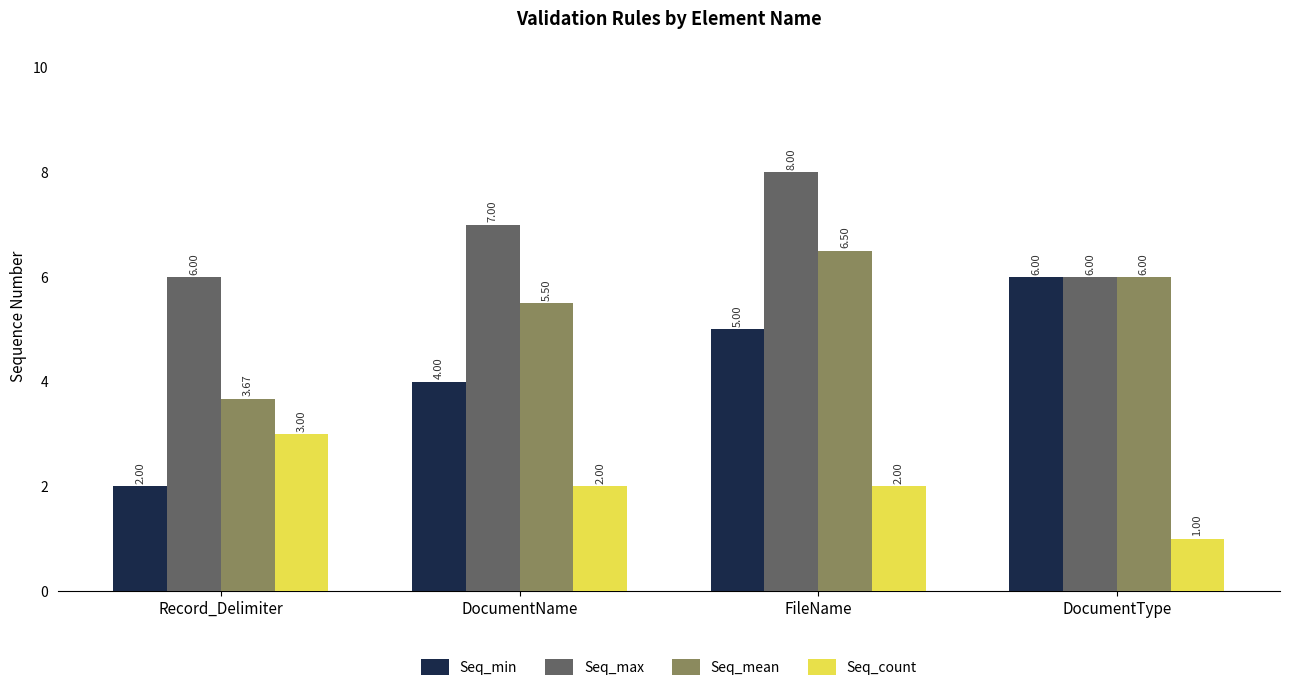

What is the label of the 3rd bar from the left?

FileName